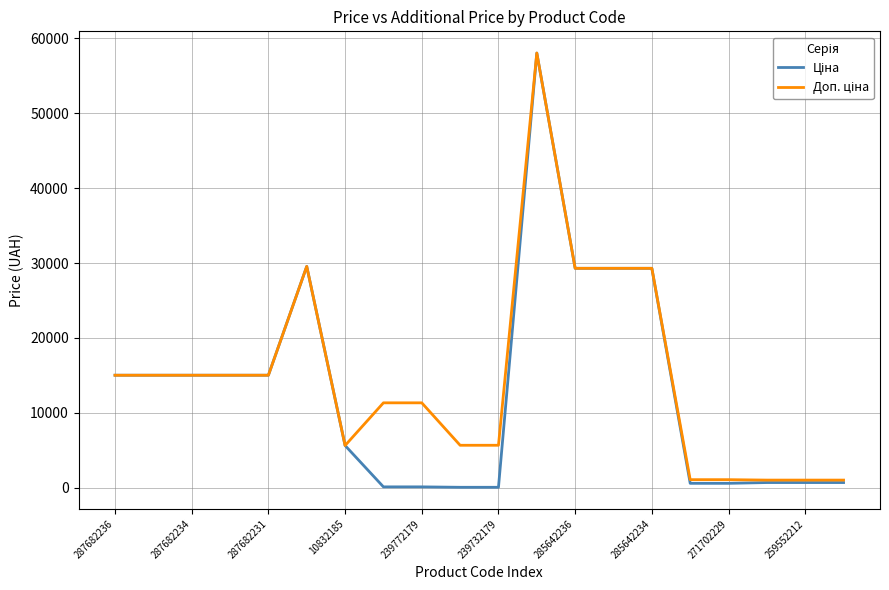

Count the number of categories in the chart.

20